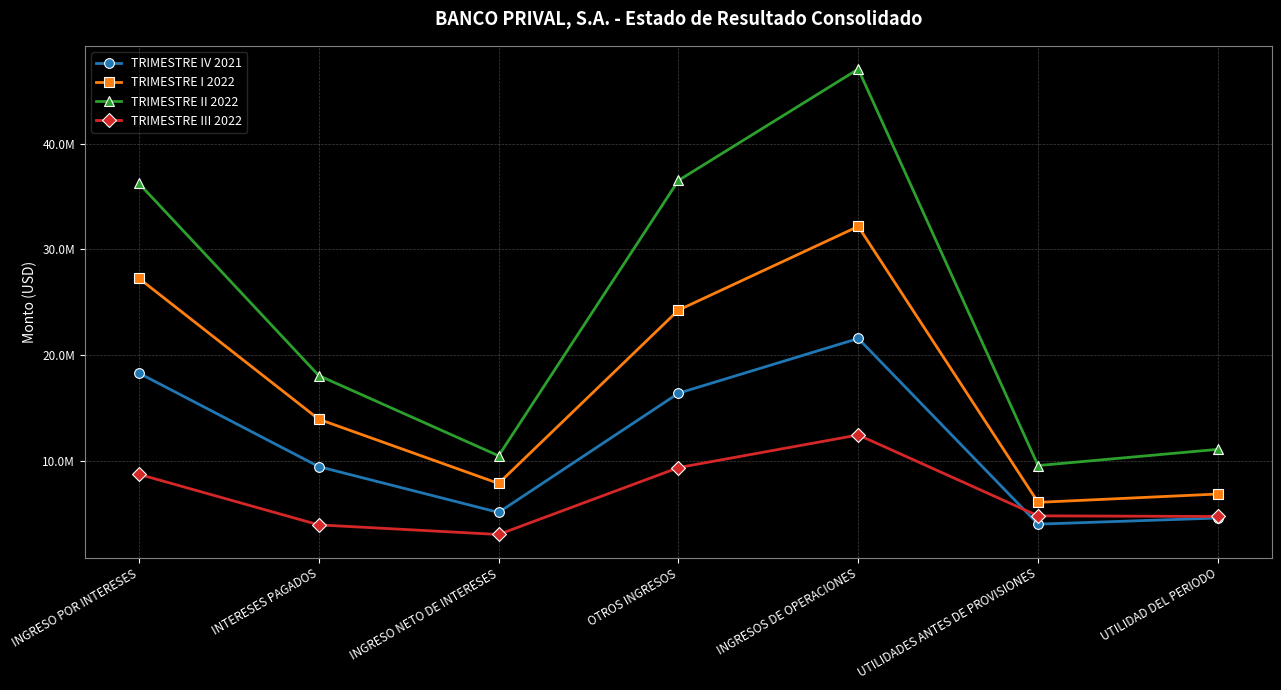

Where is the first local maximum for TRIMESTRE II 2022?

INGRESOS DE OPERACIONES